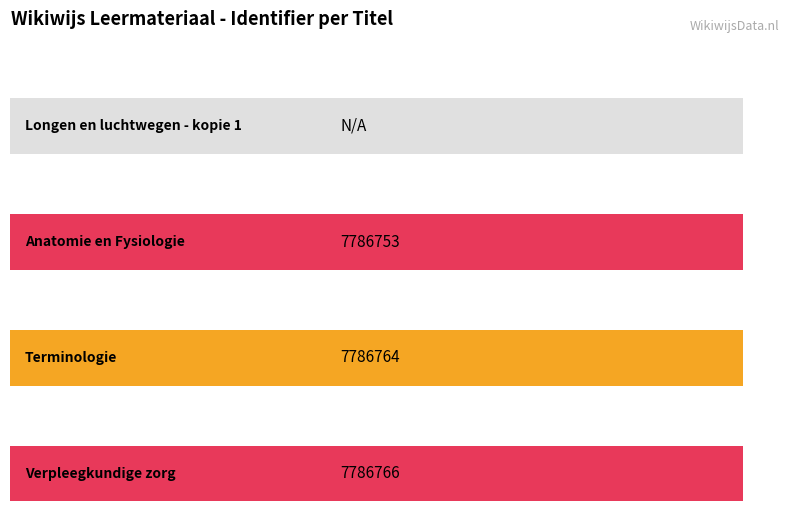

At which label is the value closest to 3893383?

Anatomie en Fysiologie